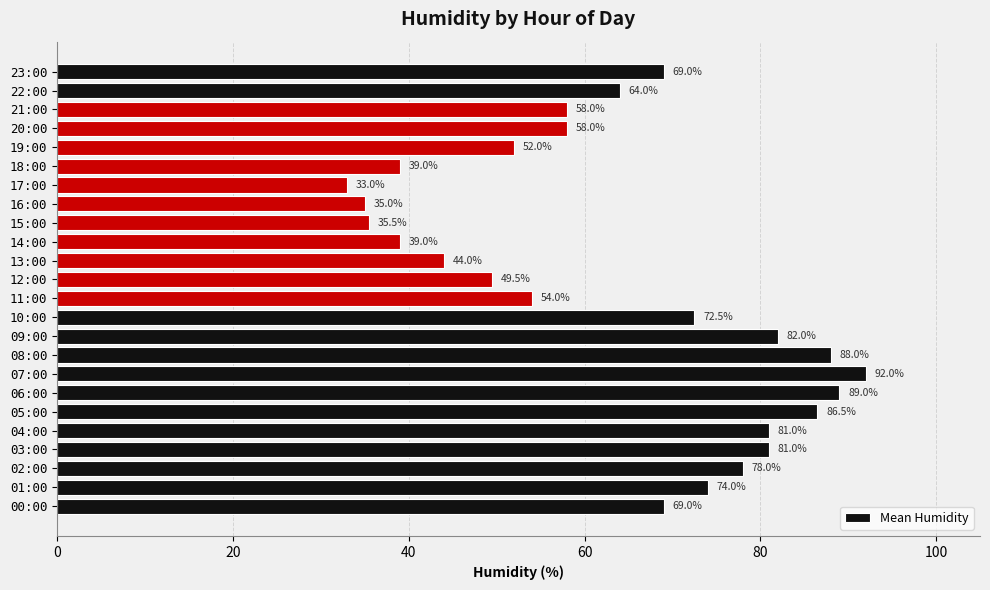

Reading bottom to top, list all the values displayed in this chart.

69.0	74.0	78.0	81.0	81.0	86.5	89.0	92.0	88.0	82.0	72.5	54.0	49.5	44.0	39.0	35.5	35.0	33.0	39.0	52.0	58.0	58.0	64.0	69.0